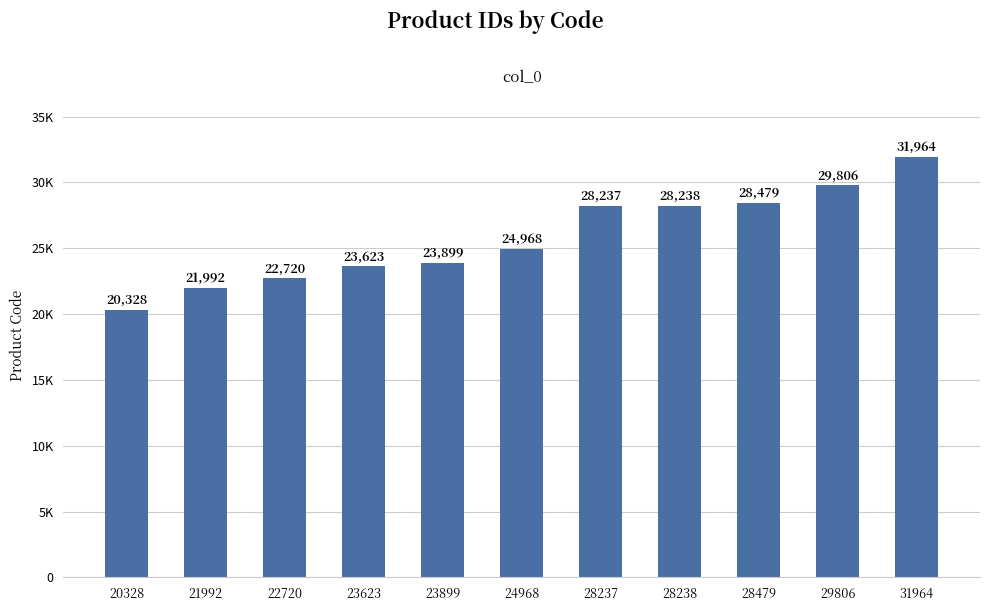

Which label corresponds to the smallest value in the chart?

20328